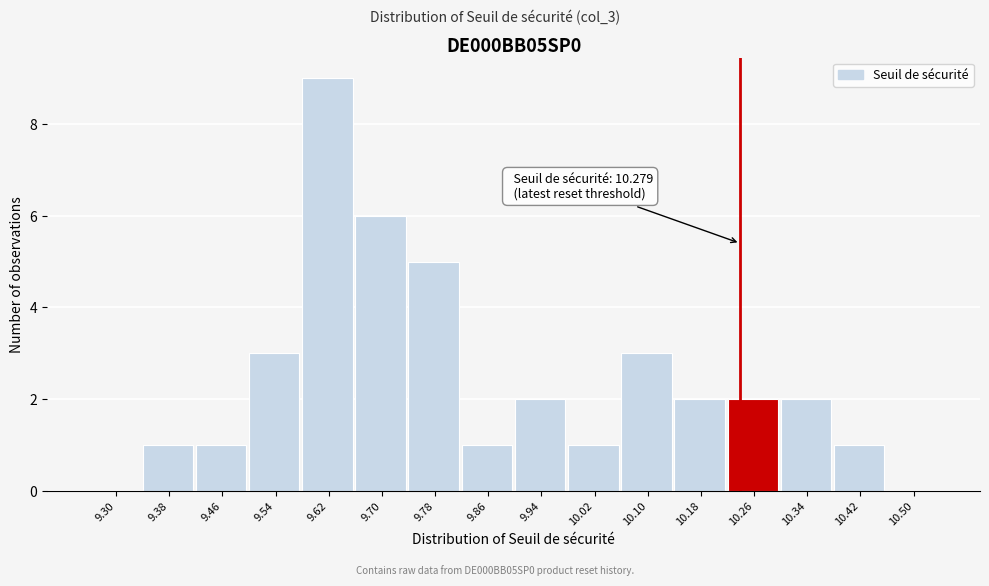

Reading left to right, transcribe all the data shown in this chart.

9.30=0	9.38=1	9.46=1	9.54=3	9.62=9	9.70=6	9.78=5	9.86=1	9.94=2	10.02=1	10.10=3	10.18=2	10.26=2	10.34=2	10.42=1	10.50=0